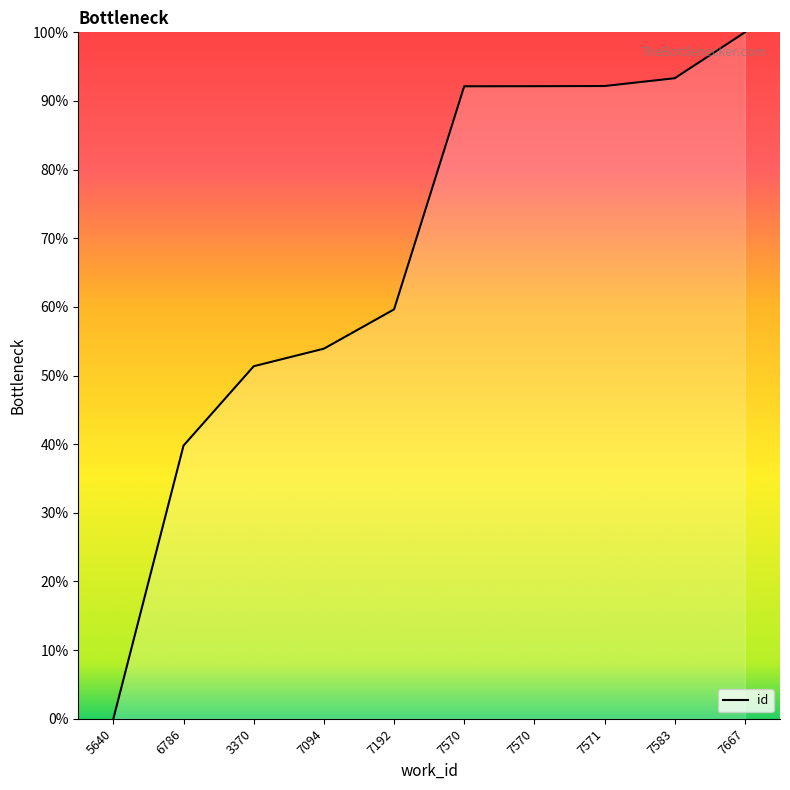

Rank the categories by value from highest to lowest.

7667, 7583, 7571, 7570, 7570, 7192, 7094, 3370, 6786, 5640